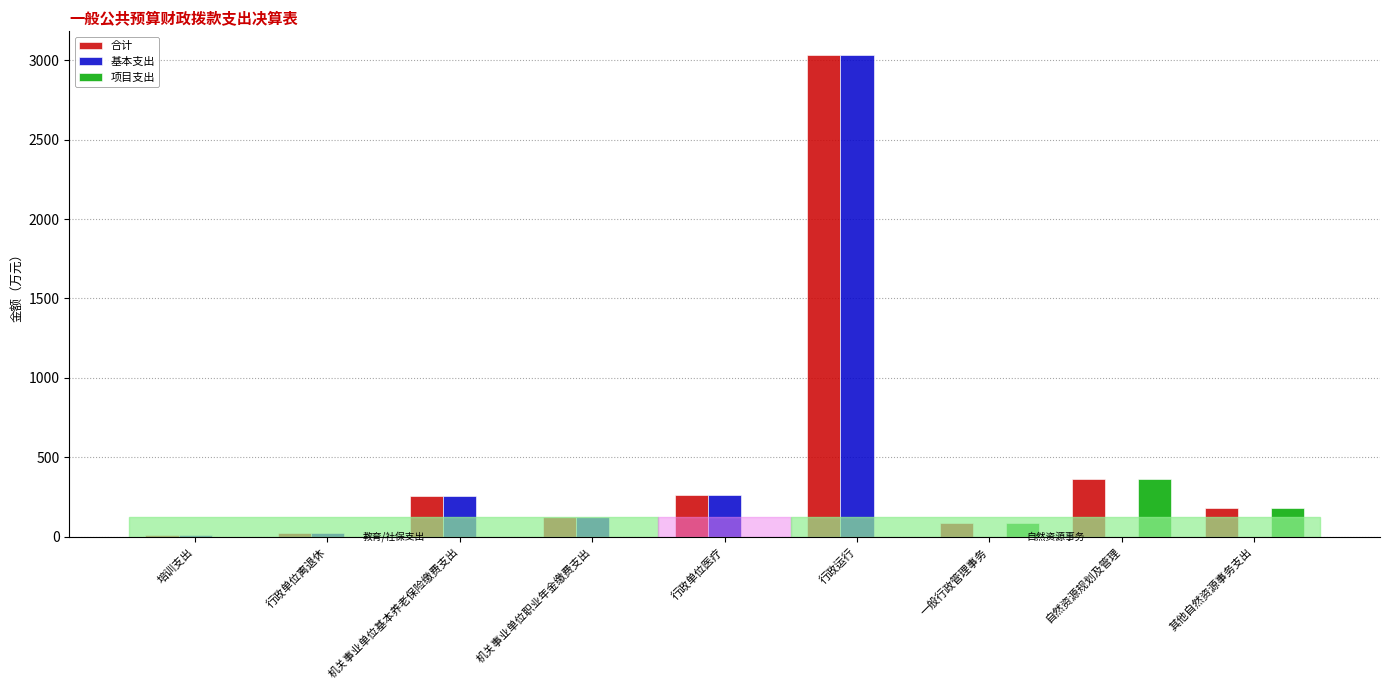

The 合计 series shows 173.8 at 行政单位医疗. True or false?

False